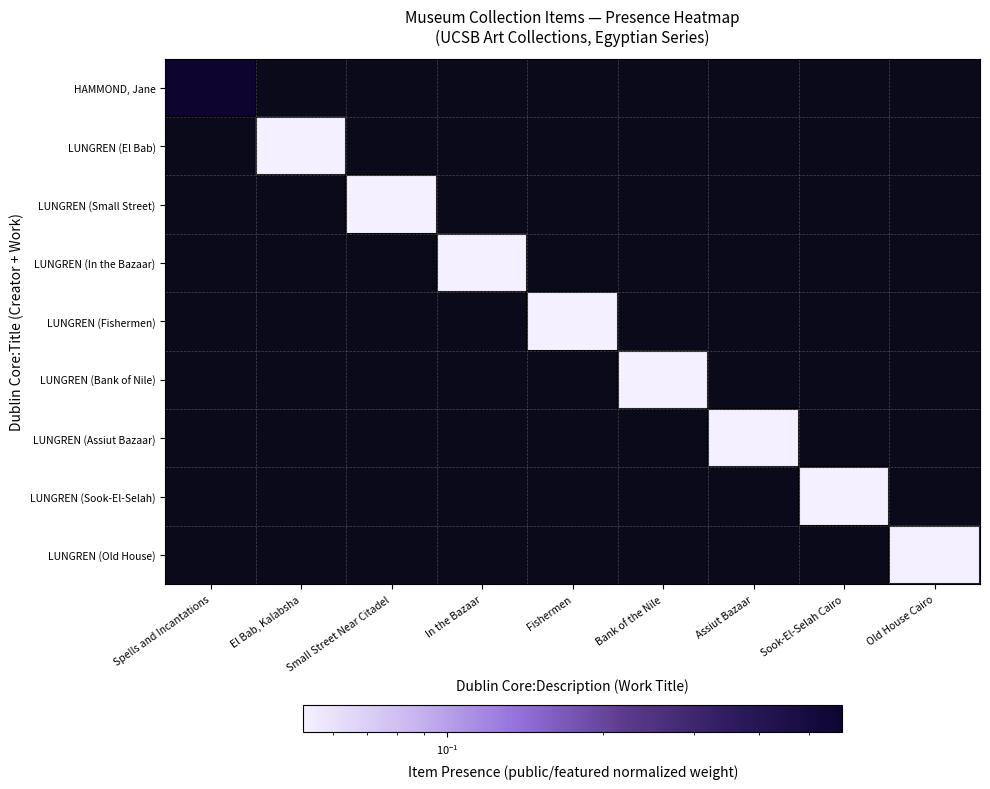

Which label corresponds to the smallest value in the chart?

El Bab, Kalabsha